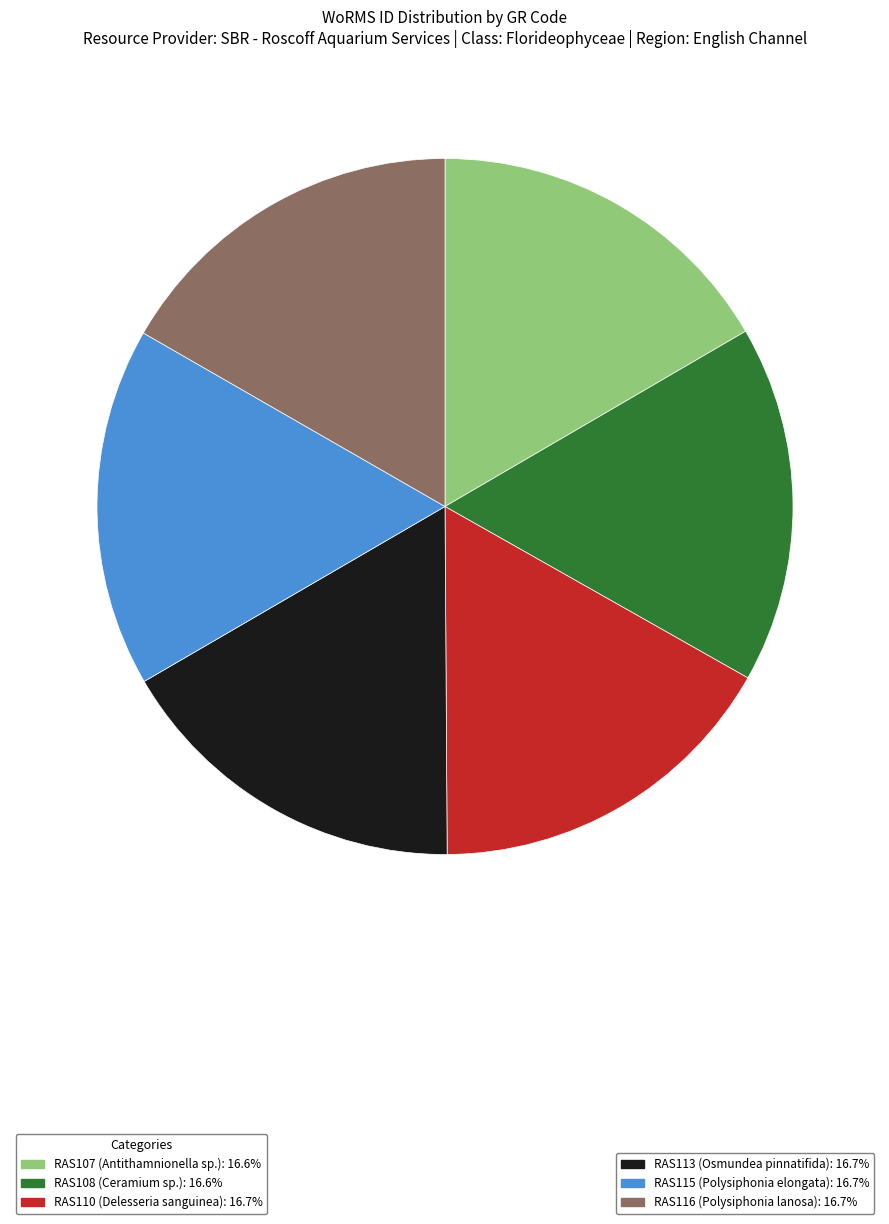

Does any single category account for the majority?

No